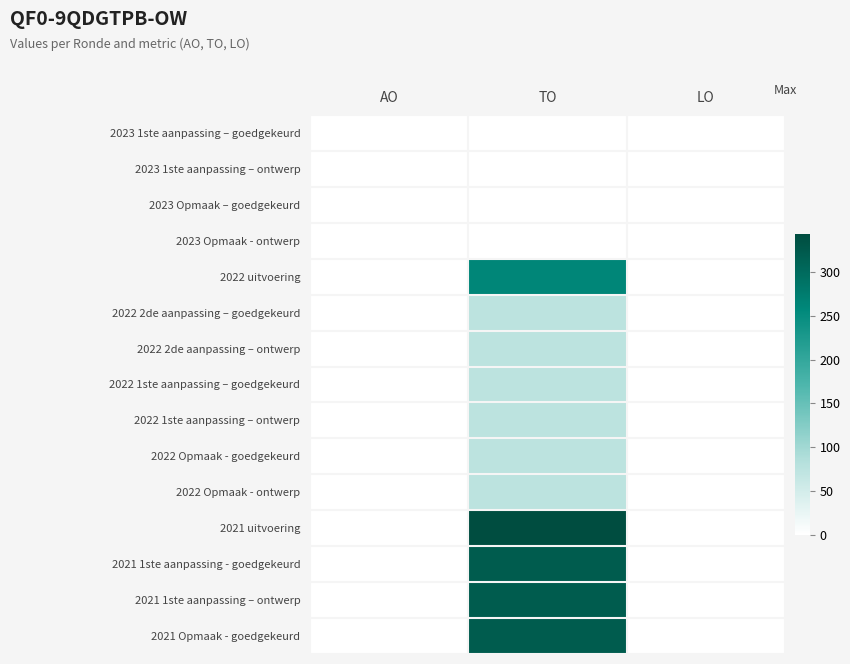

Reading right to left, extract all data points from this chart.

2023 1ste aanpassing – goedgekeurd: LO=0	TO=0	AO=0
2023 1ste aanpassing – ontwerp: LO=0	TO=0	AO=0
2023 Opmaak – goedgekeurd: LO=0	TO=0	AO=0
2023 Opmaak - ontwerp: LO=0	TO=0	AO=0
2022 uitvoering: LO=0	TO=260	AO=0
2022 2de aanpassing – goedgekeurd: LO=0	TO=75	AO=0
2022 2de aanpassing – ontwerp: LO=0	TO=75	AO=0
2022 1ste aanpassing – goedgekeurd: LO=0	TO=75	AO=0
2022 1ste aanpassing – ontwerp: LO=0	TO=75	AO=0
2022 Opmaak - goedgekeurd: LO=0	TO=75	AO=0
2022 Opmaak - ontwerp: LO=0	TO=75	AO=0
2021 uitvoering: LO=0	TO=343	AO=0
2021 1ste aanpassing - goedgekeurd: LO=0	TO=321	AO=0
2021 1ste aanpassing – ontwerp: LO=0	TO=321	AO=0
2021 Opmaak - goedgekeurd: LO=0	TO=321	AO=0